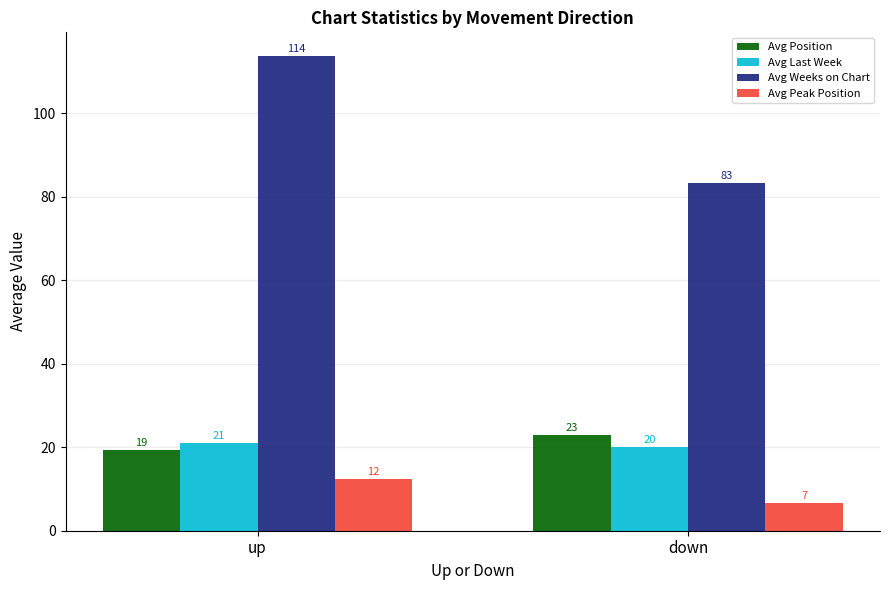

Is it true that Avg Weeks on Chart equals 116.5 at down?

False